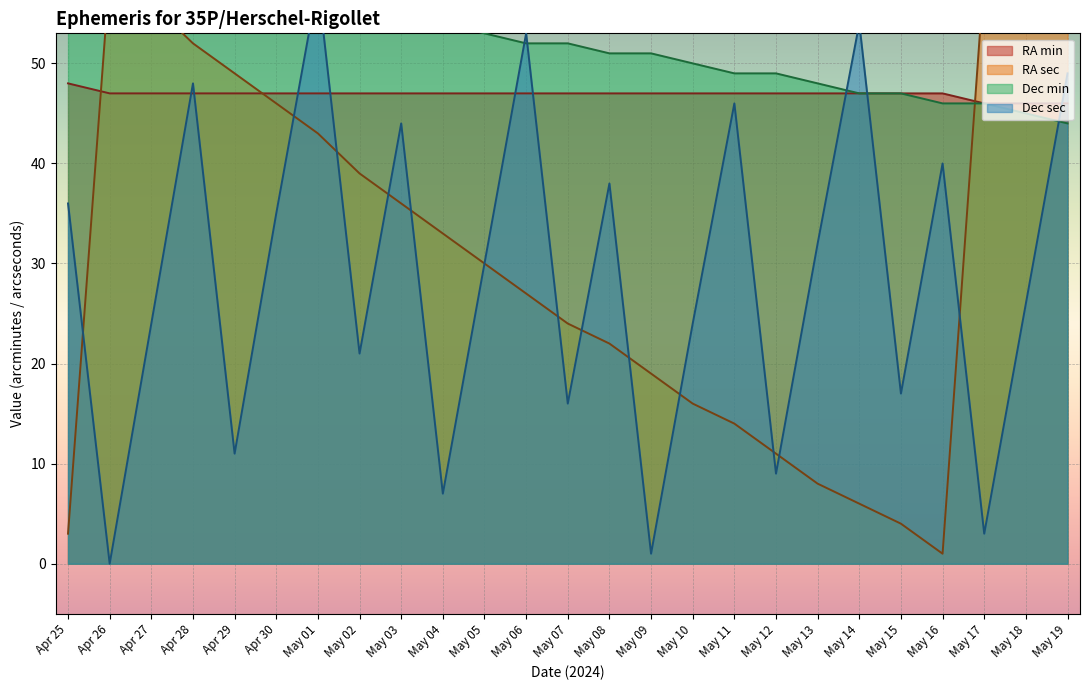

What is the total value across all series at May 06?

179